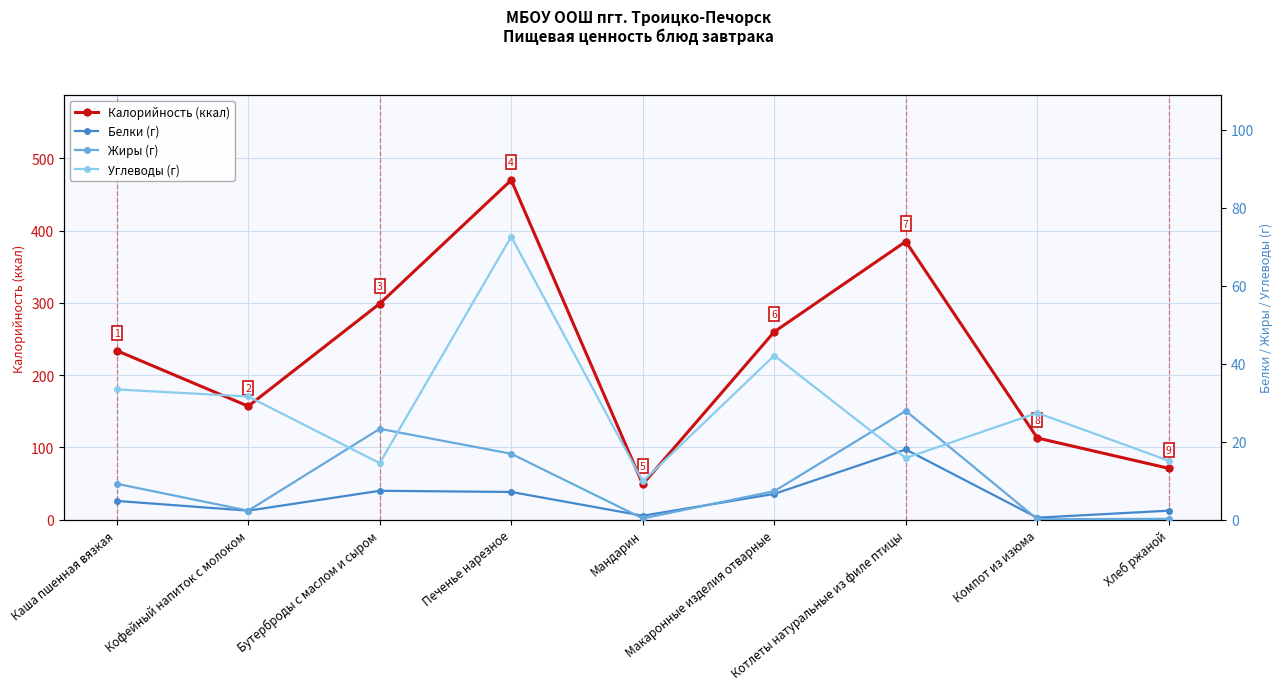

Is the value of Калорийность (ккал) at Печенье нарезное greater than the value of Жиры (г) at Компот из изюма?

Yes